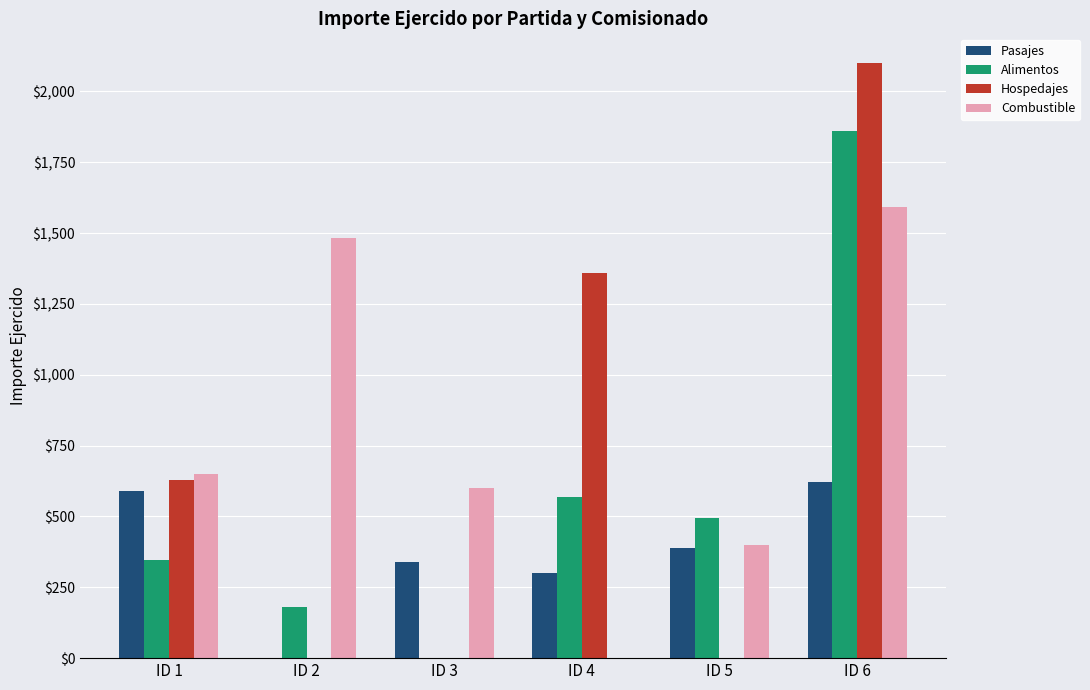

At which label is Hospedajes closest to 1050?

ID 4